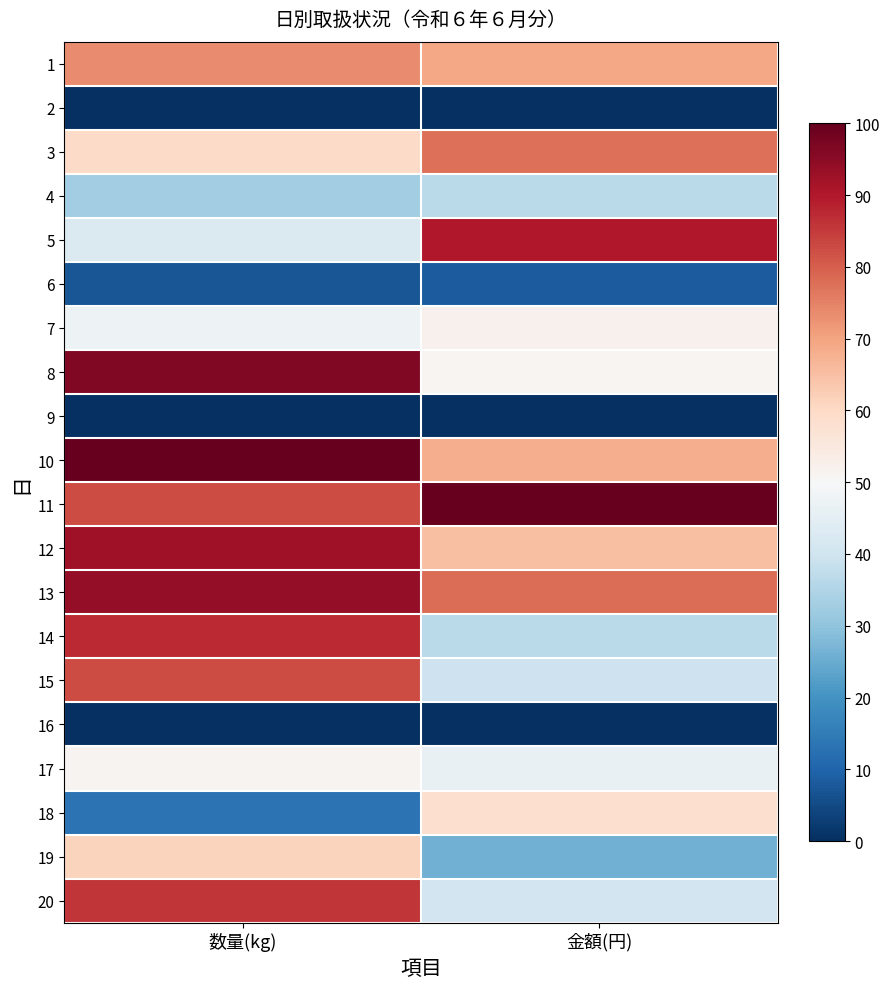

Which has a higher value, 金額(円) or 数量(kg)?

数量(kg)